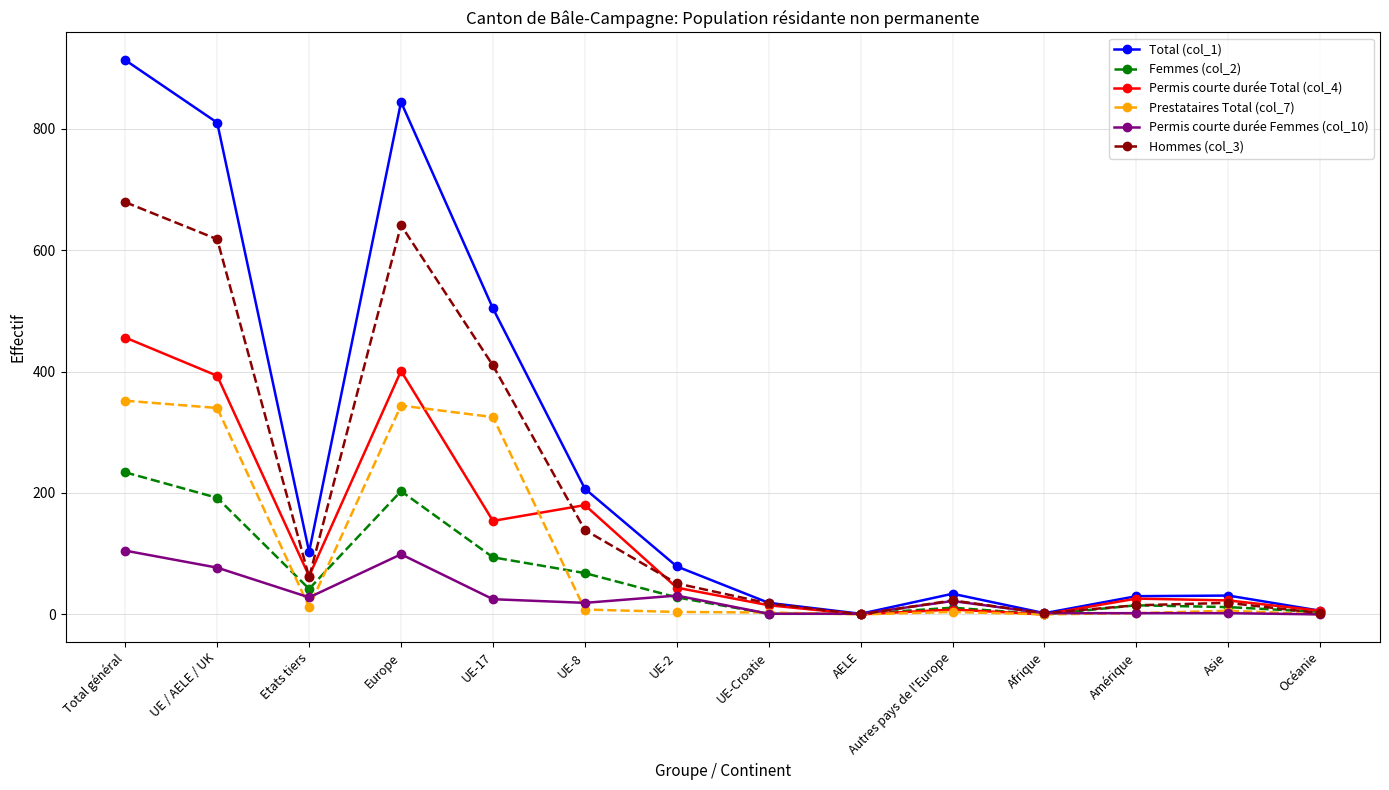

Which series has the largest total across all categories?

Total (col_1)